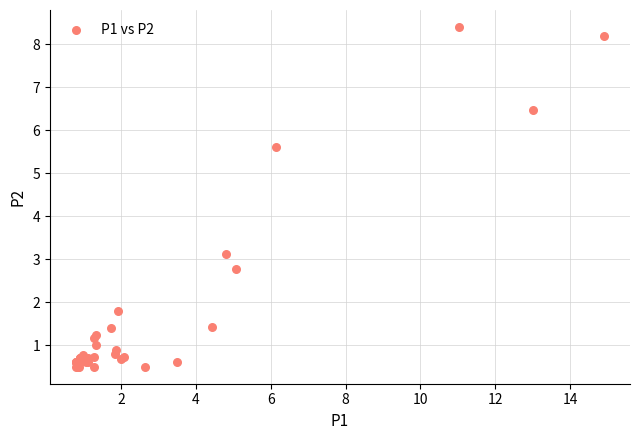

What Y value in the scatter plot is closest to 4?

3.1